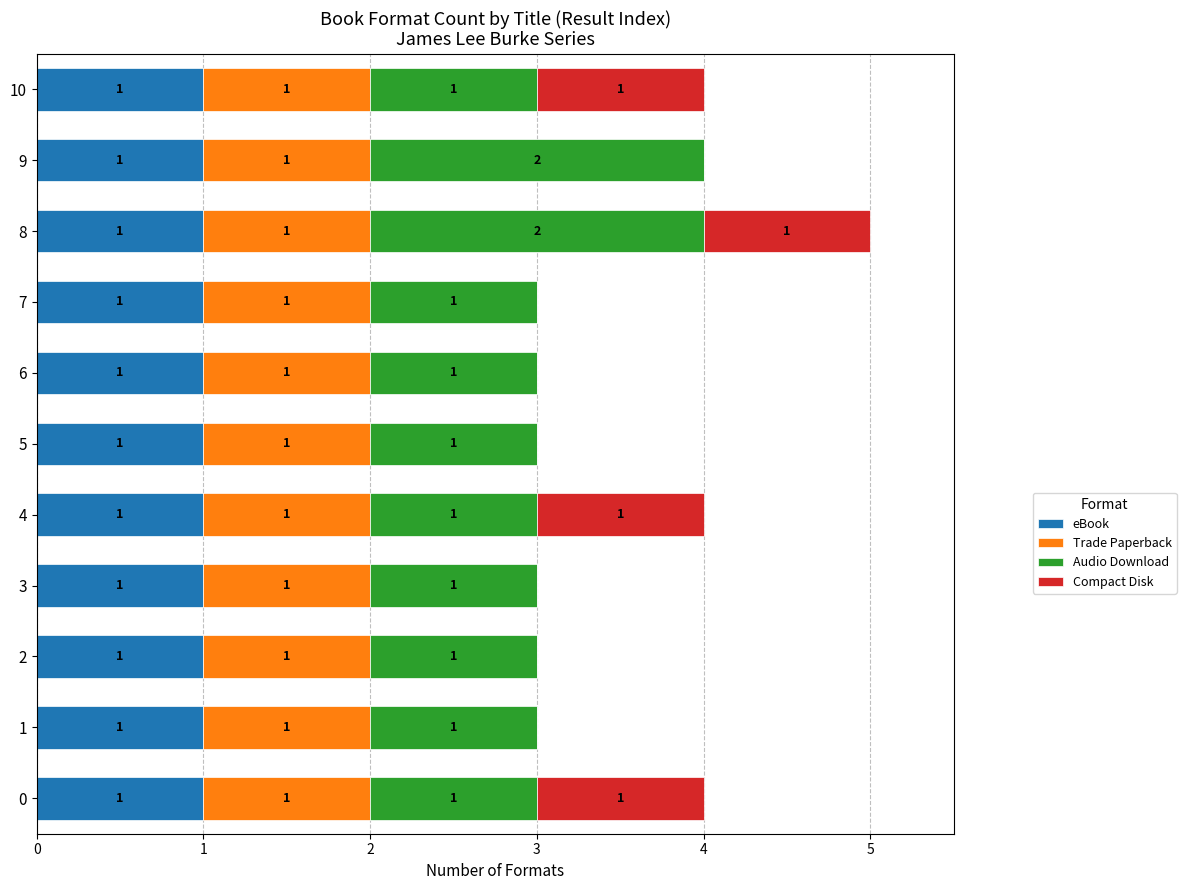

The value of eBook at 0 is 0. True or false?

False